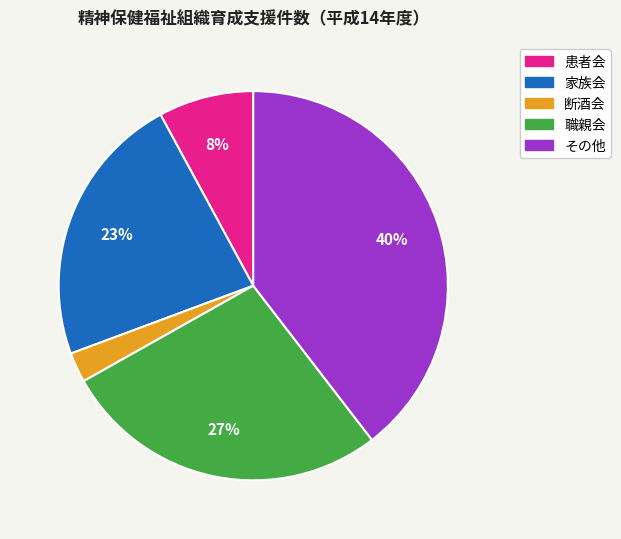

To the nearest percent, what is the average slice percentage?

20%